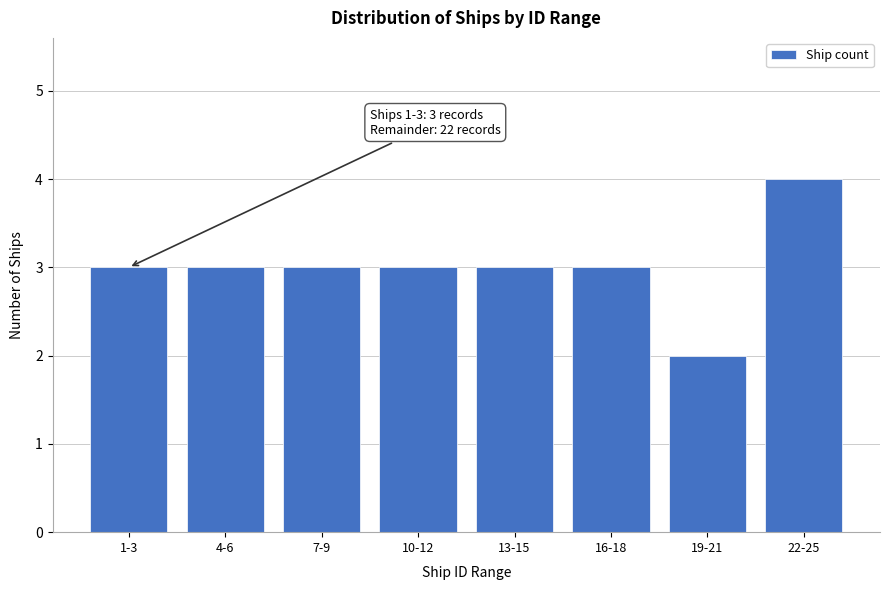

Reading left to right, extract all data points from this chart.

1-3=3	4-6=3	7-9=3	10-12=3	13-15=3	16-18=3	19-21=2	22-25=4